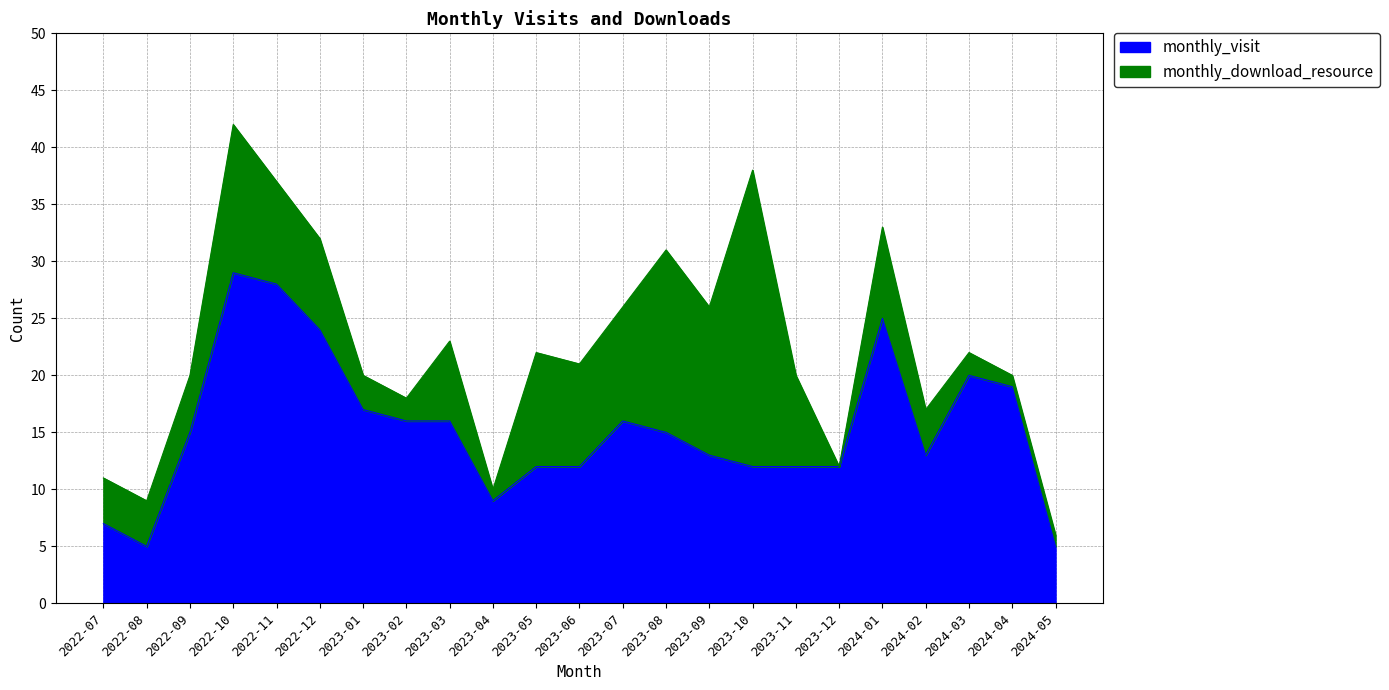

True or false: the data has more than 0 interior local peaks.

True